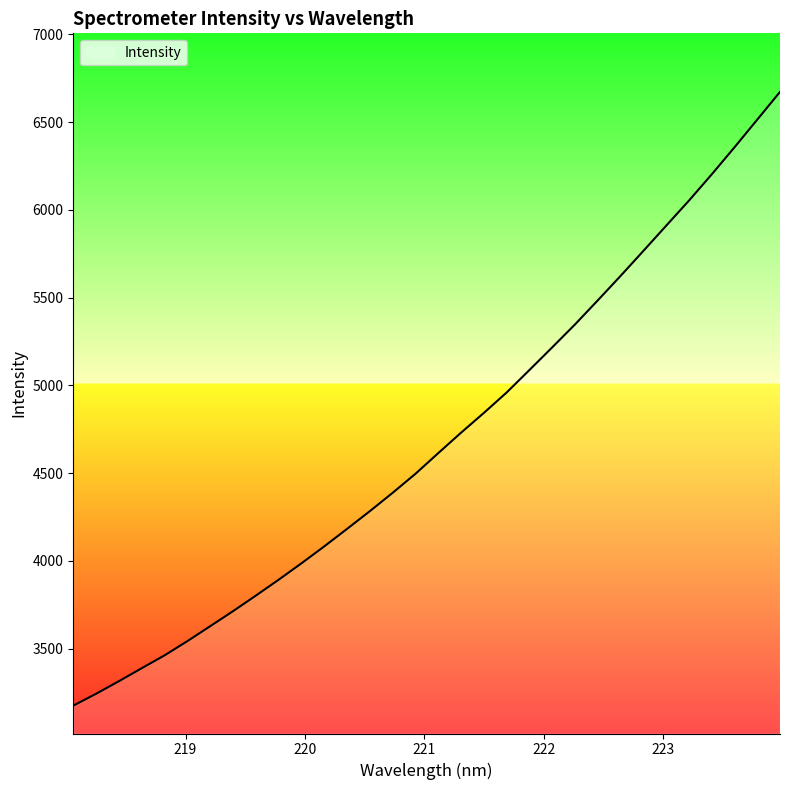

What is the difference between the maximum and minimum values?

3497.0